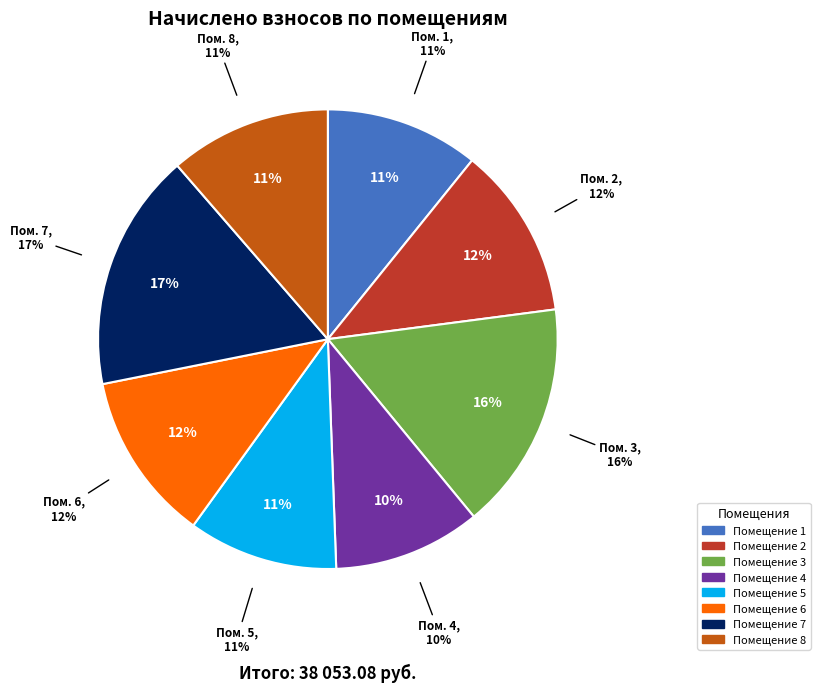

Which has a higher value, 1 or 3?

3